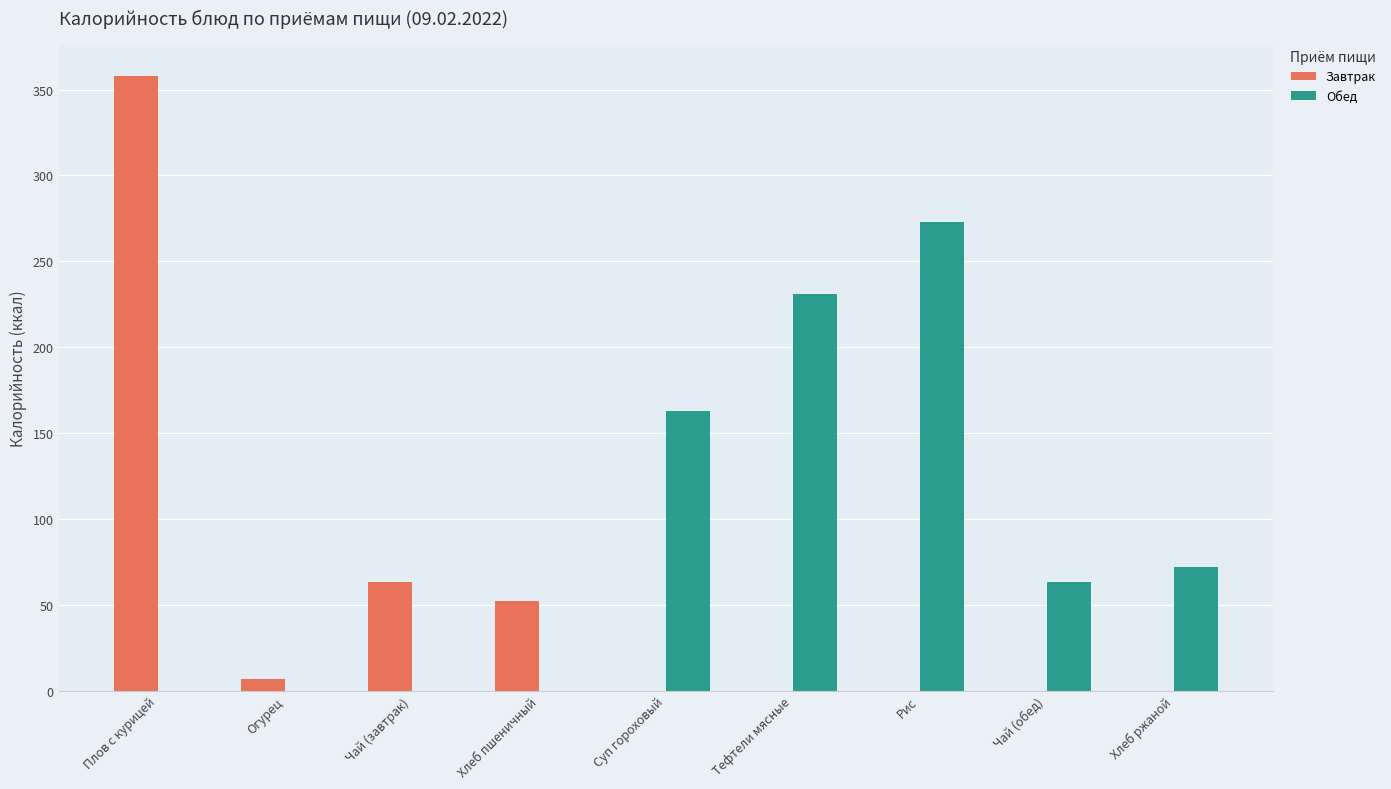

What is the sum of all Обед values?

802